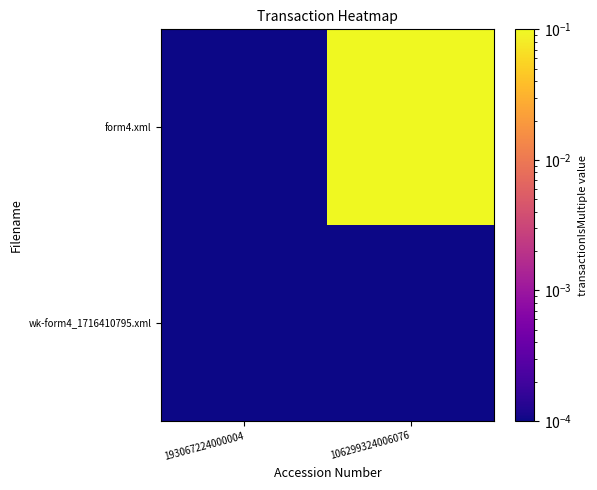

Reading left to right, extract all data points from this chart.

wk-form4_1716410795.xml: 193067224000004=0.0	106299324006076=0.0
form4.xml: 193067224000004=0.0	106299324006076=1.0